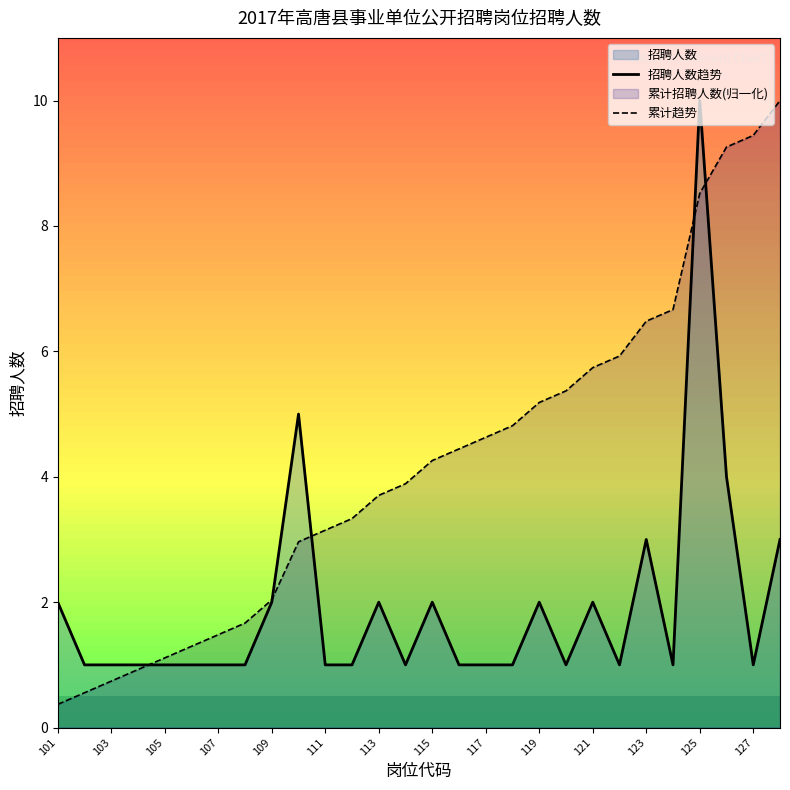

List the series in order of their overall mean, lowest first.

招聘人数趋势, 累计趋势